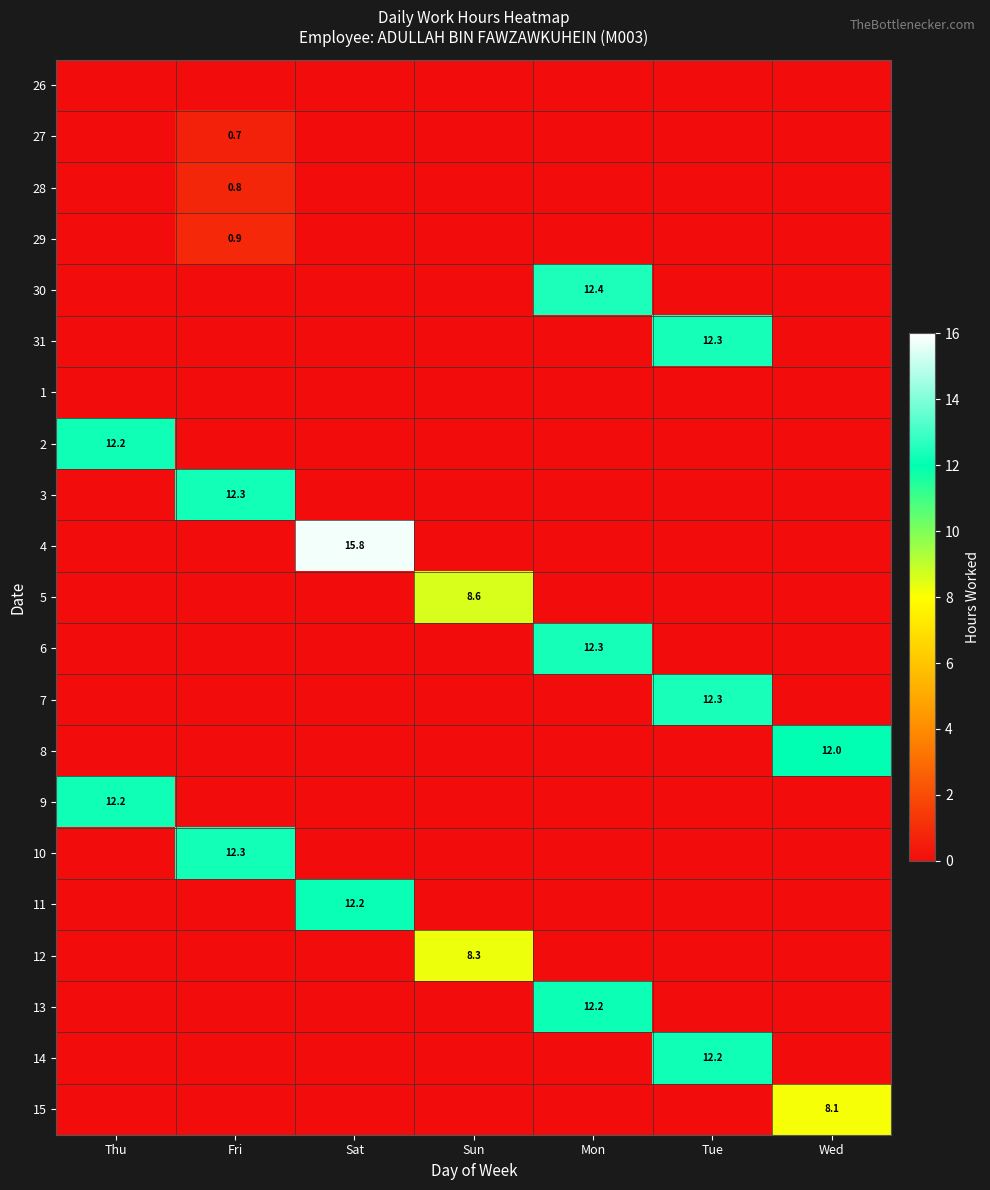

The 11 series shows 12.2 at Sat. True or false?

True